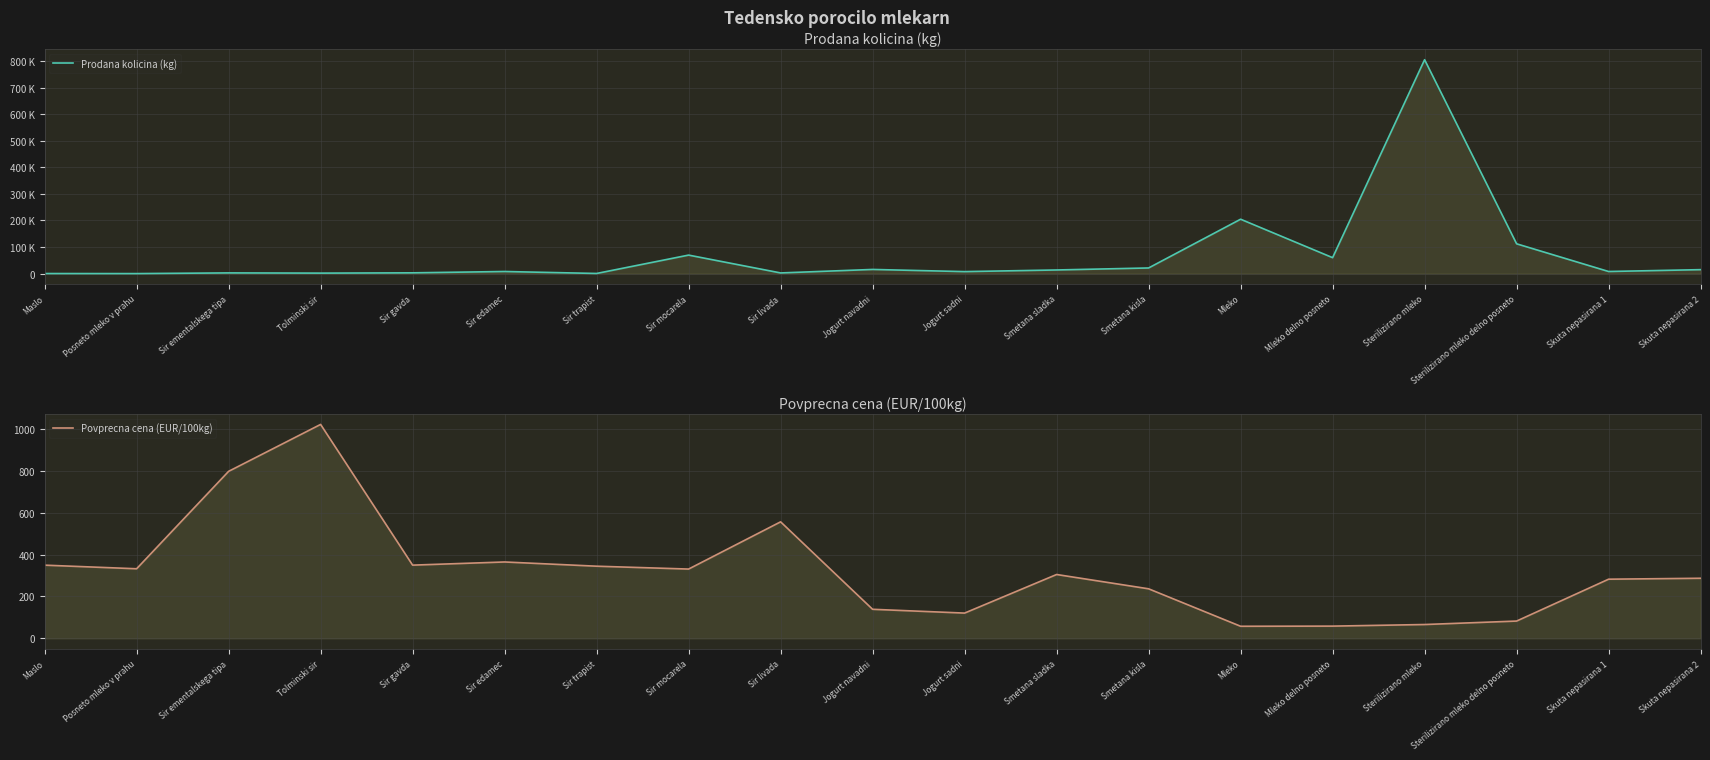

What is the label of the 16th point from the left?

Sterilizirano mleko